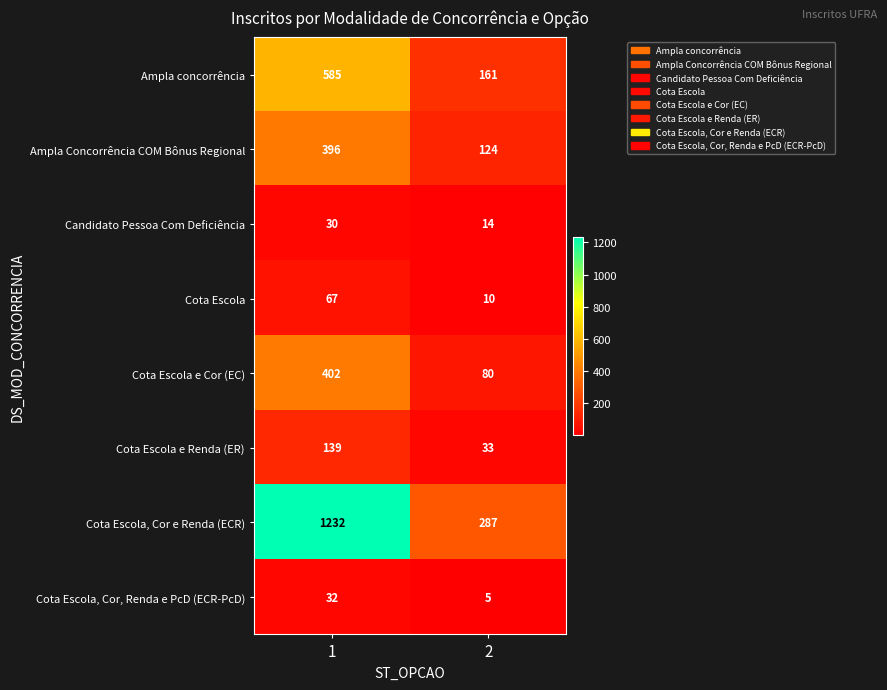

Is the value of Cota Escola at 2 greater than the value of Ampla Concorrência COM Bônus Regional at 2?

No